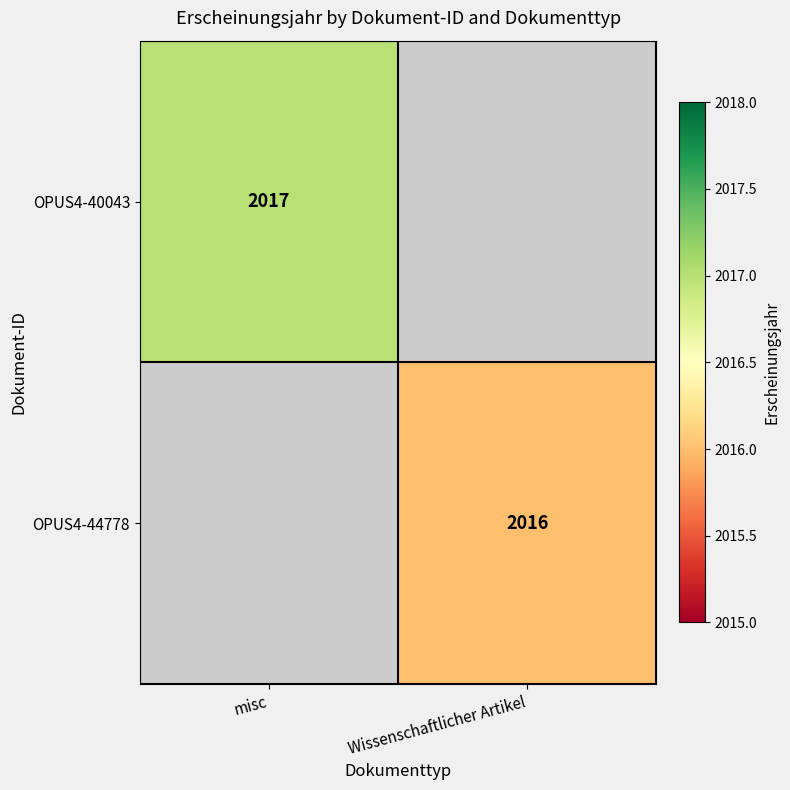

Is the value of OPUS4-44778 at Wissenschaftlicher Artikel greater than the value of OPUS4-40043 at misc?

No